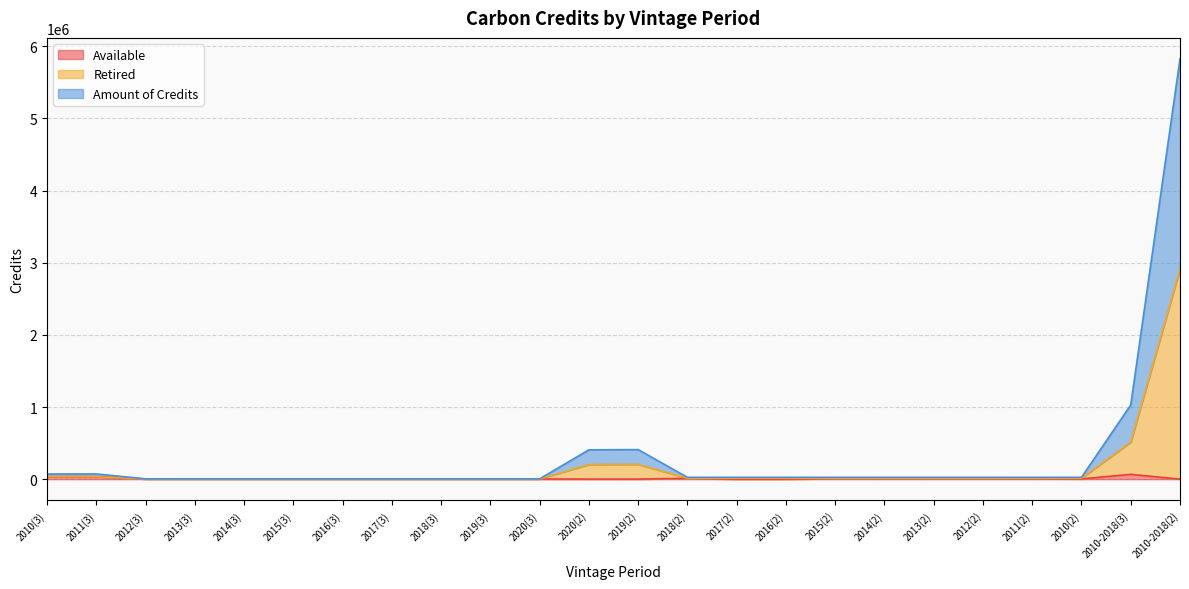

At which category is the sum across all series the highest?

2010-2018(2)